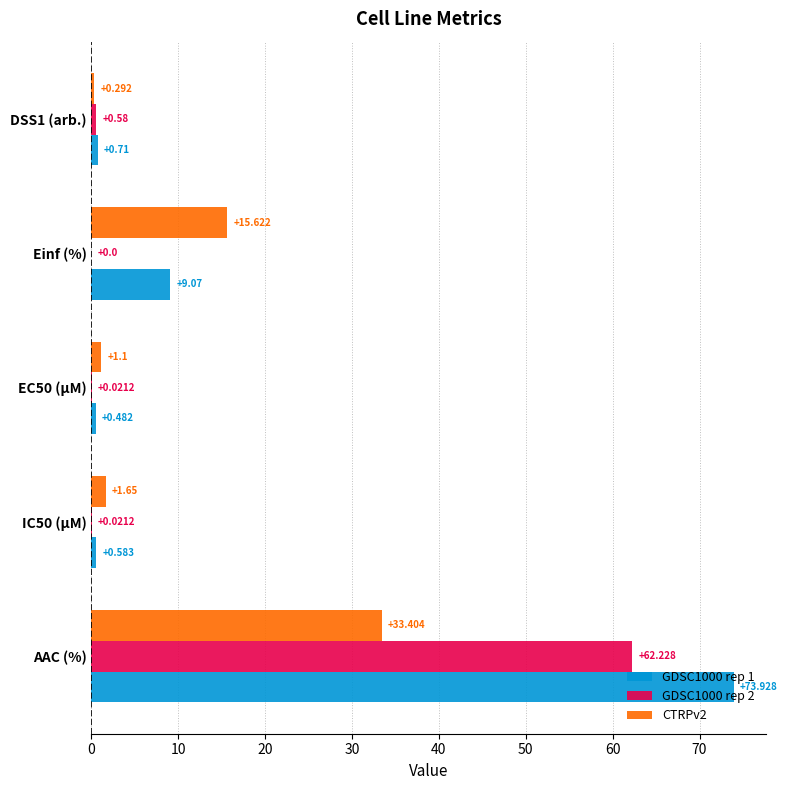

Is the value of GDSC1000 rep 2 at DSS1 (arb.) greater than the value of GDSC1000 rep 1 at AAC (%)?

No